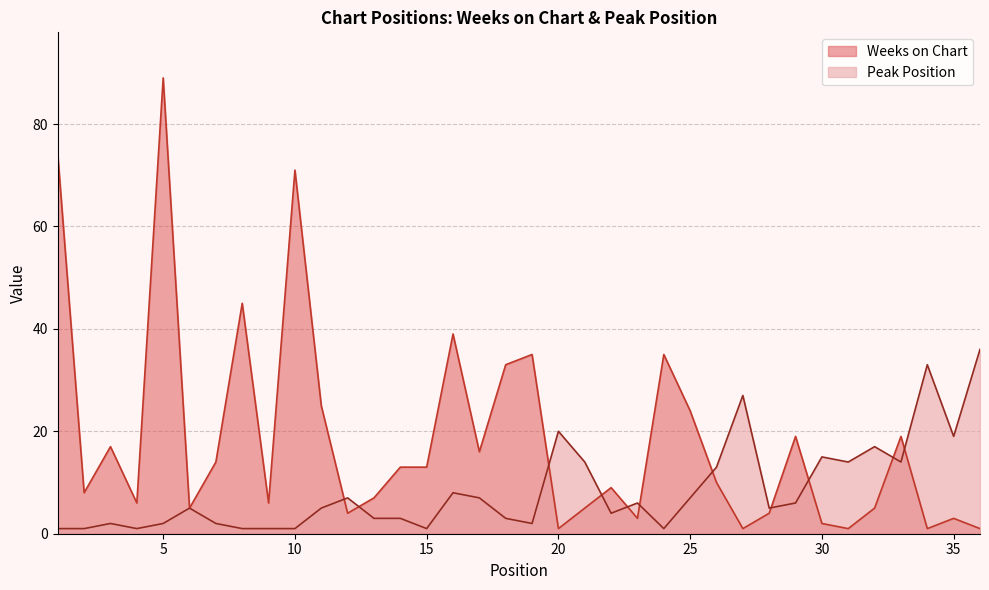

How many lines are shown in the chart?

2